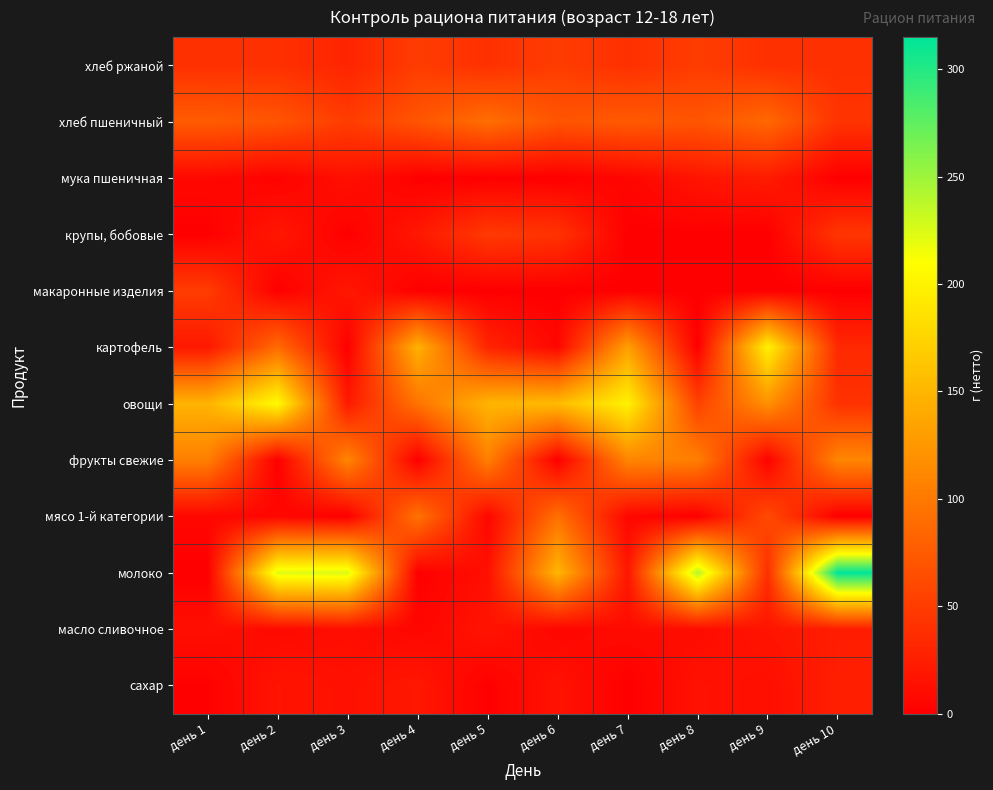

Which series has the largest range (max minus min)?

молоко